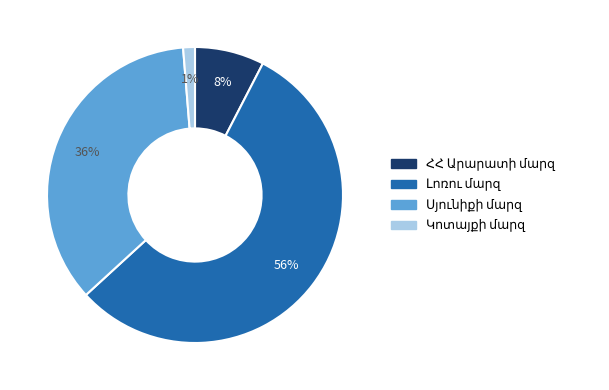

Is there any slice that represents more than half of the pie?

Yes